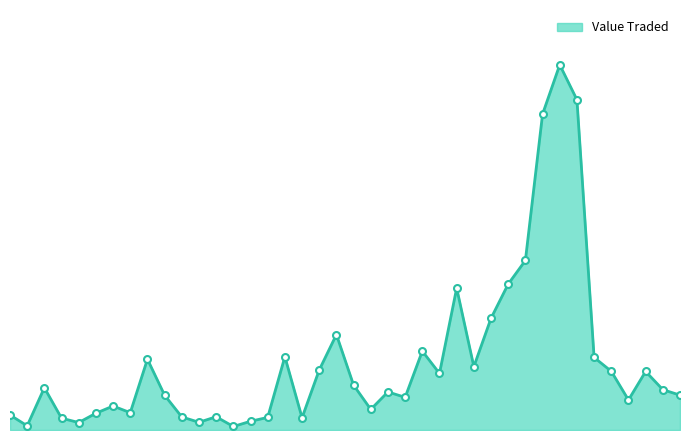

Where does the data first go above 25435?

01/02/2024